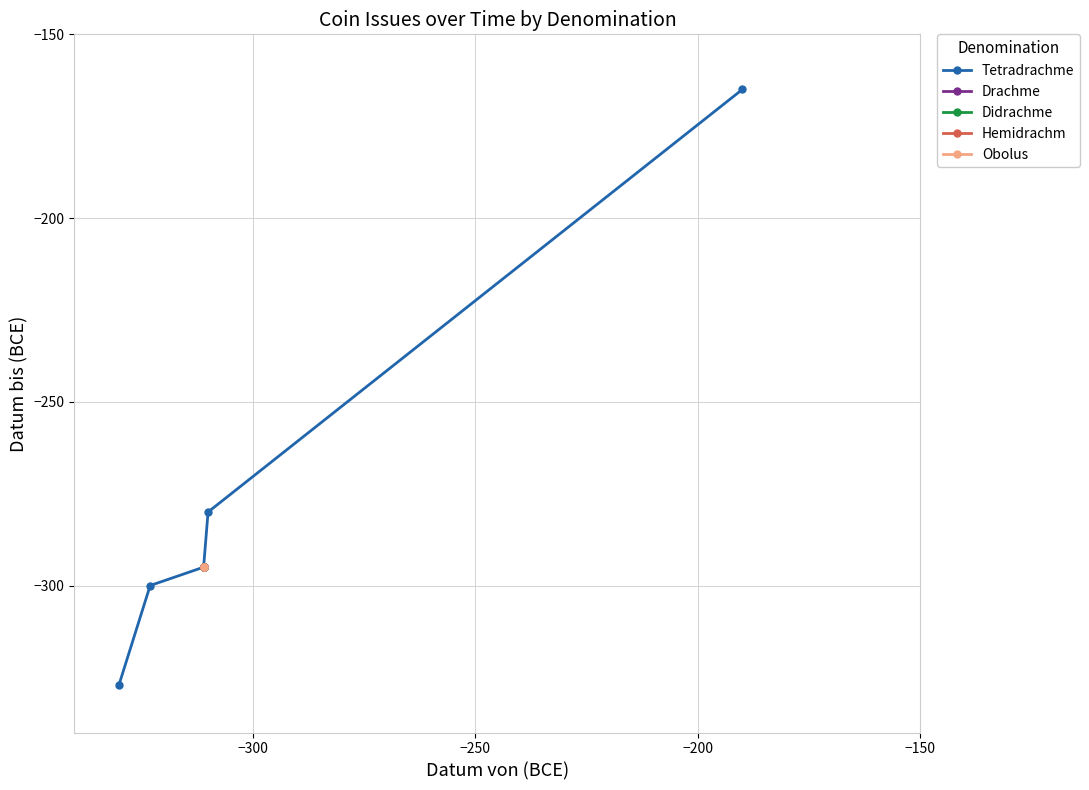

What is the sum of all Hemidrachm values?

-3110